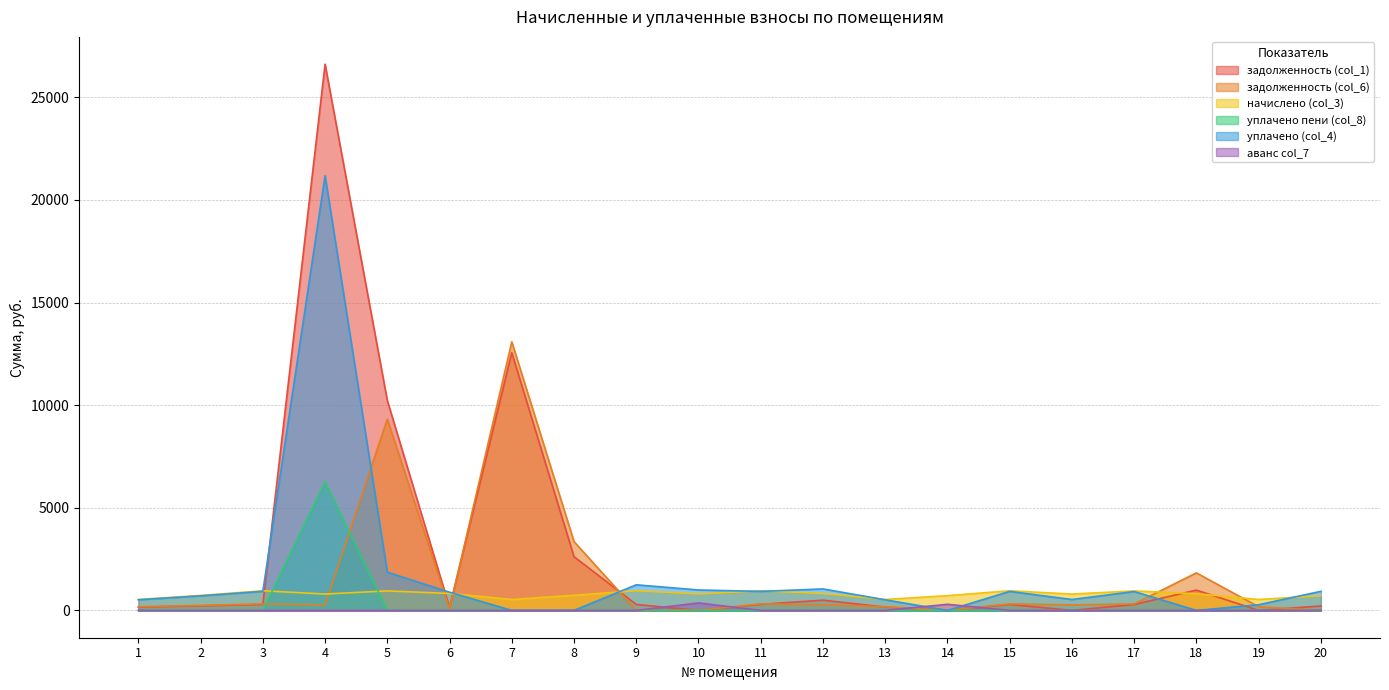

How many interior local peaks does the аванс col_7 series have?

2